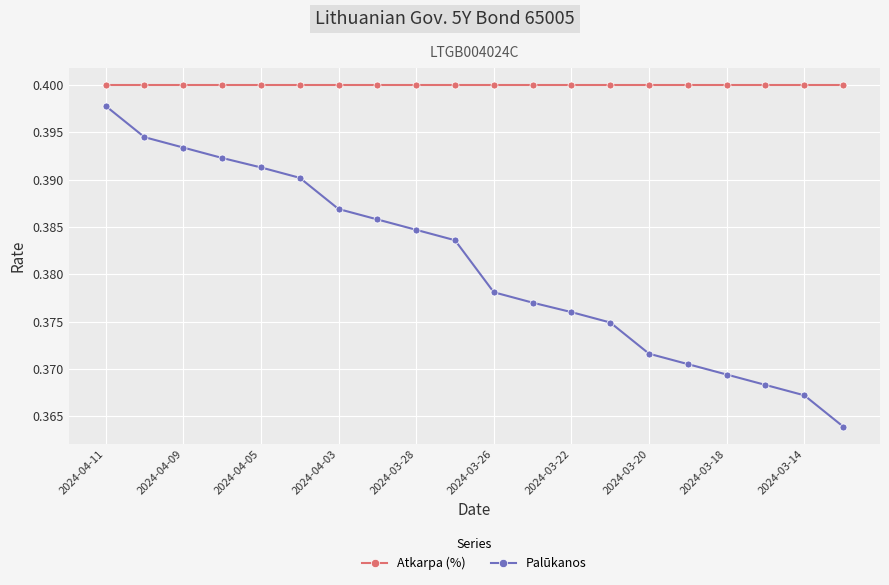

True or false: Palūkanos has more than 2 interior local peaks.

False